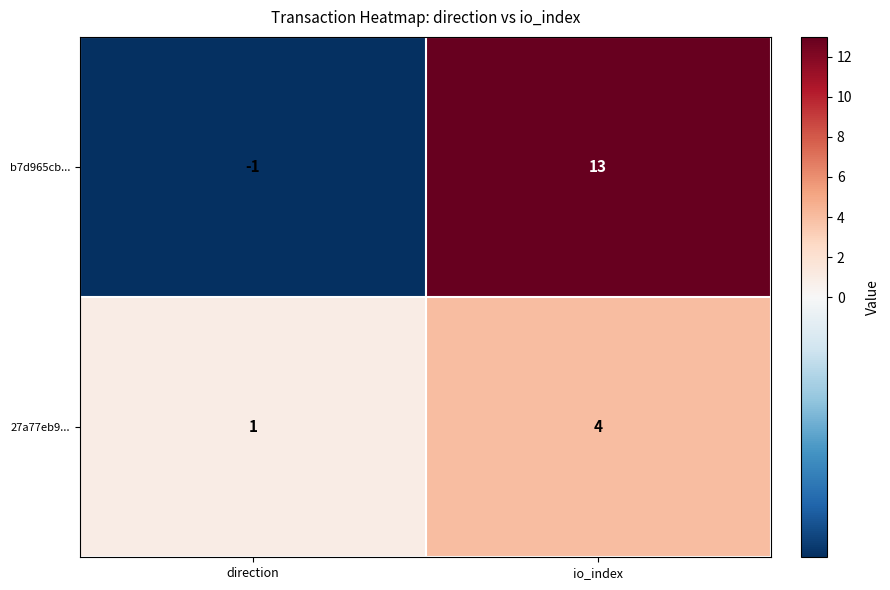

At which category is the sum across all series the highest?

io_index